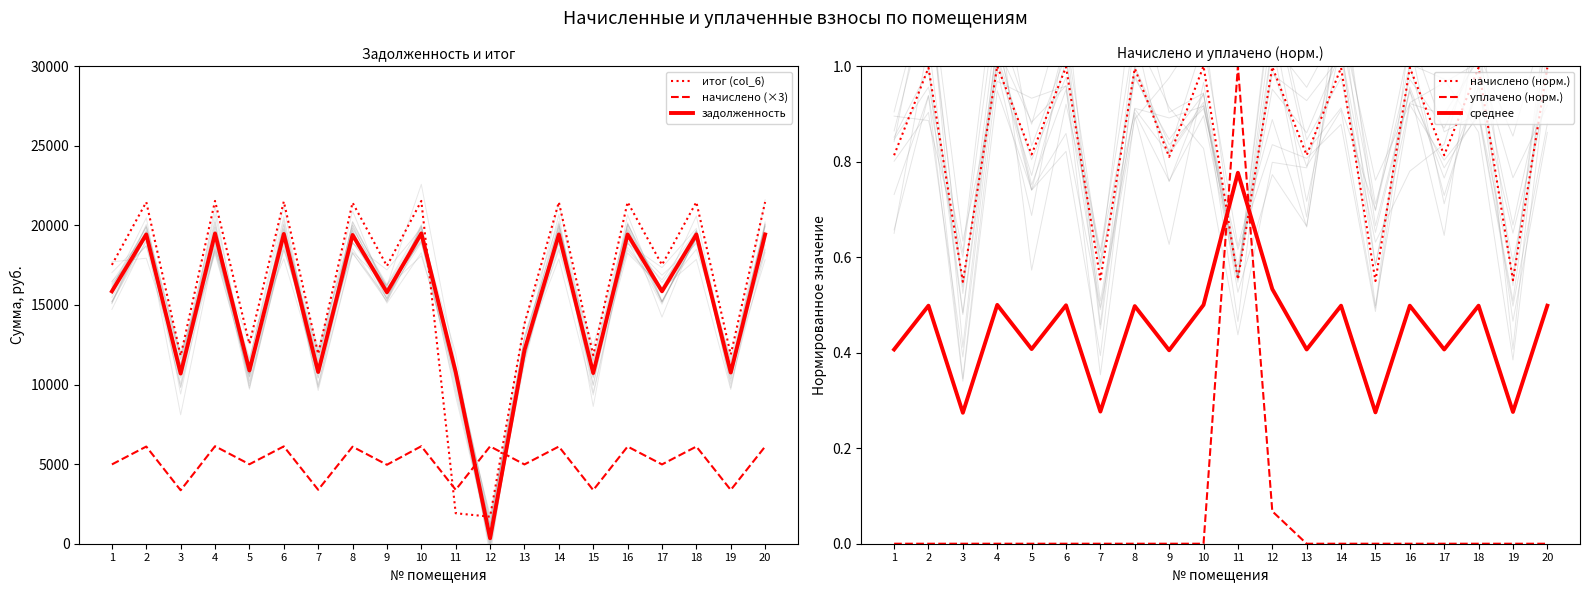

What is the approximate value of итог (col_6) at 6?

21495.7